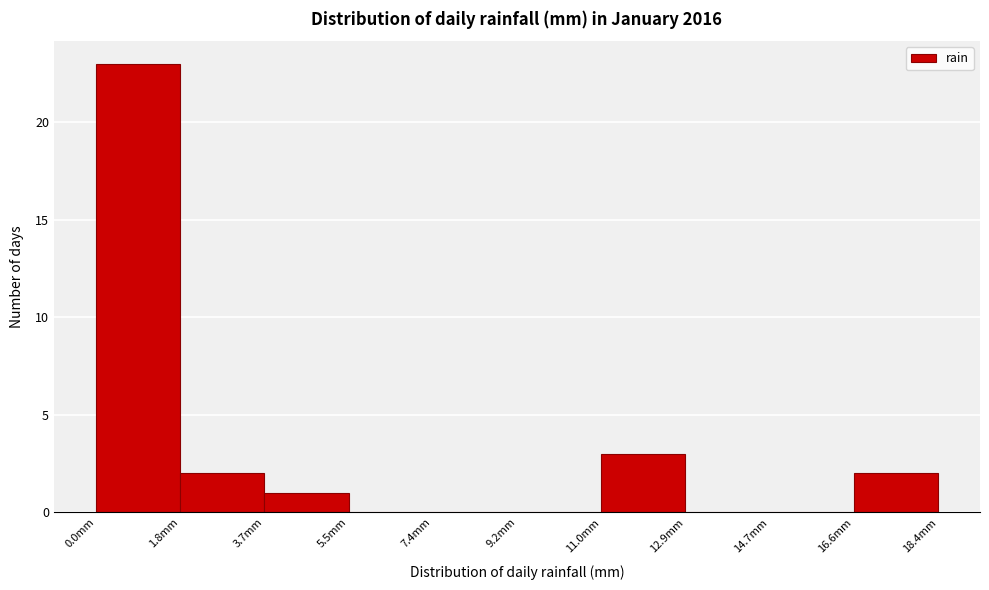

How tall is the bar that spans 16.56 to 18.40 on the x-axis? Neither the bar edges nor the heights are printed on the chart, so give them approximately, as read against the axes.

2